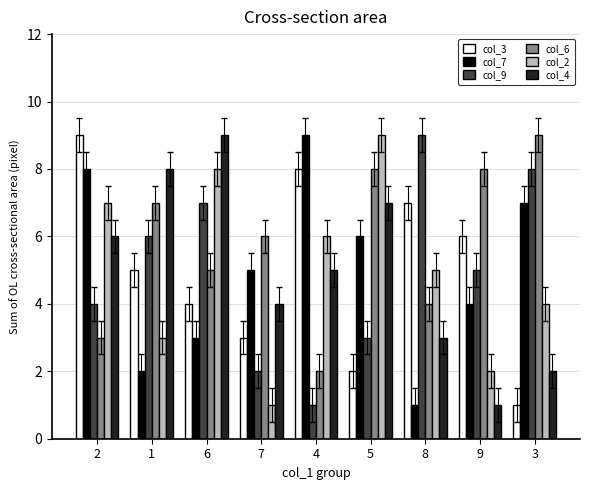

Is it true that col_3 equals 9 at 9?

False